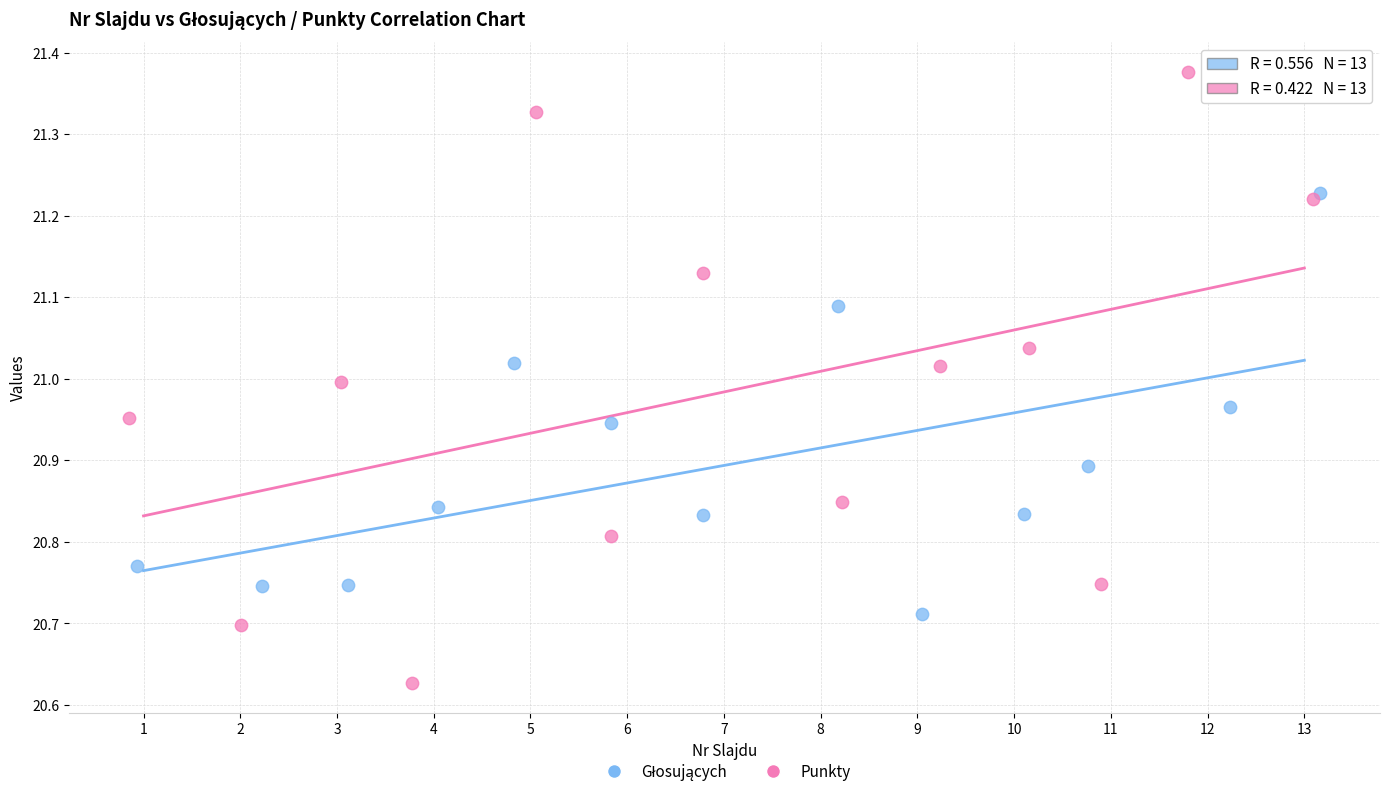

Which series has the widest spread of Y values?

Punkty